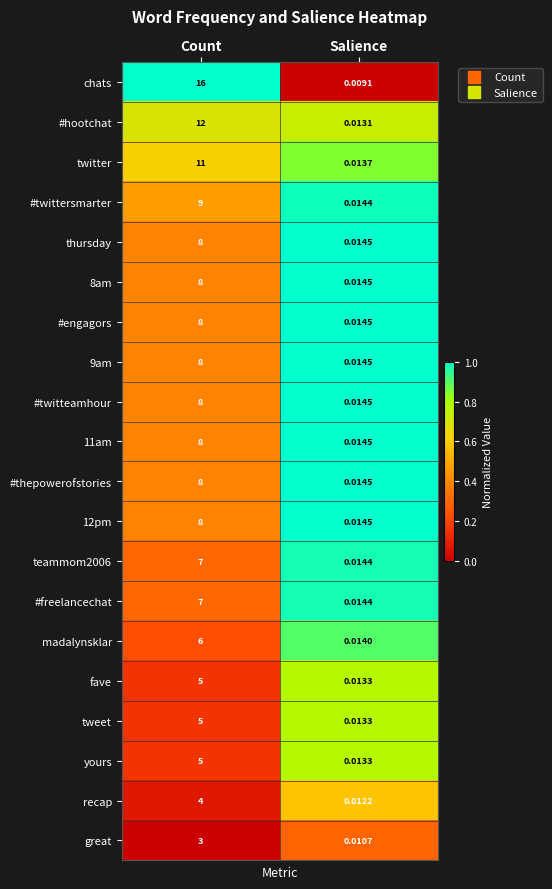

At which category is the sum across all series the highest?

Count